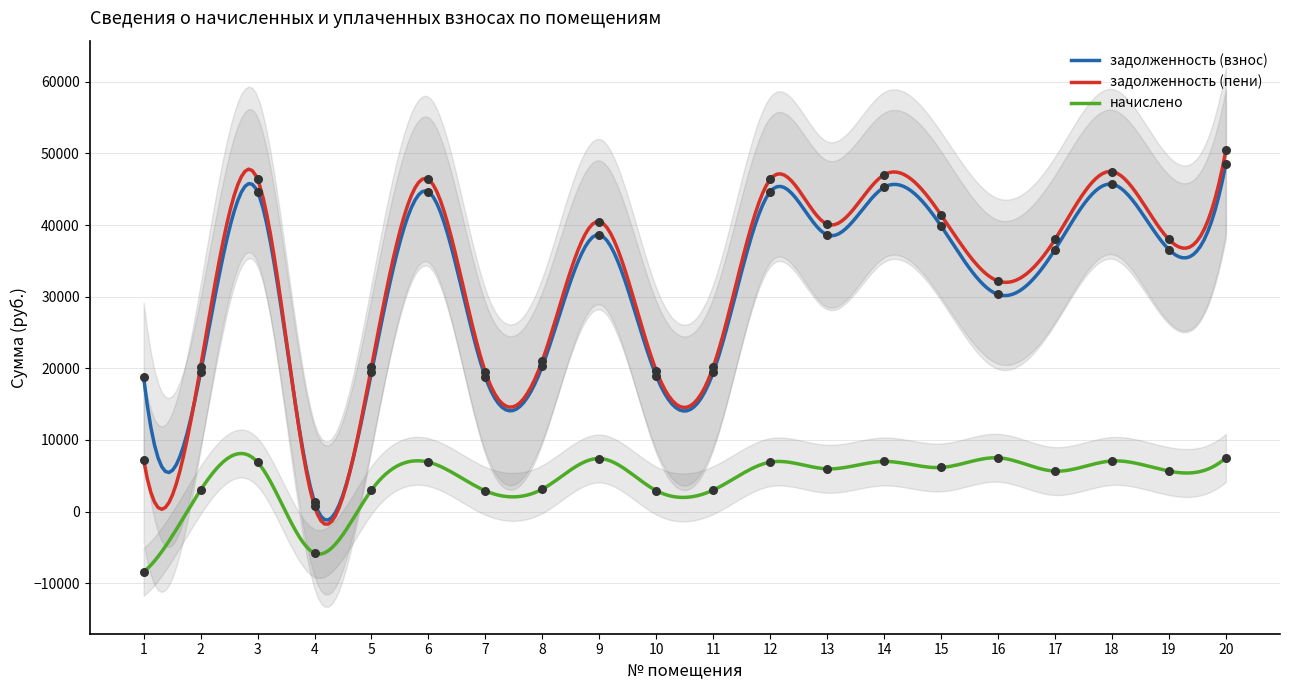

Which series contains the lowest Y value?

начислено